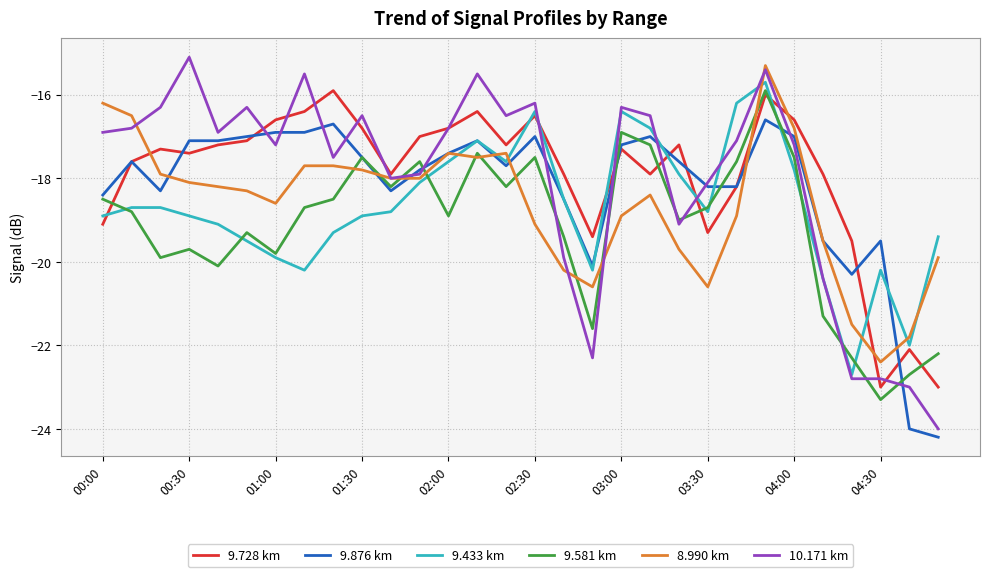

What are all the series names shown in the legend?

9.728 km, 9.876 km, 9.433 km, 9.581 km, 8.990 km, 10.171 km